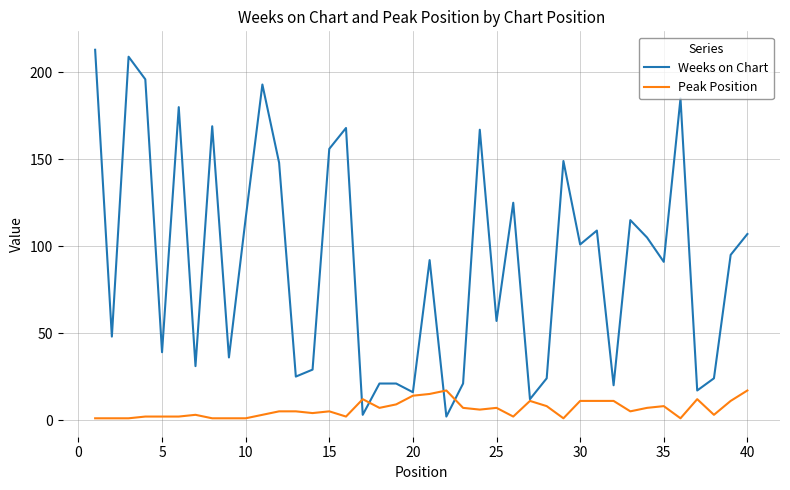

Rank the series by their average value, from lowest to highest.

Peak Position, Weeks on Chart